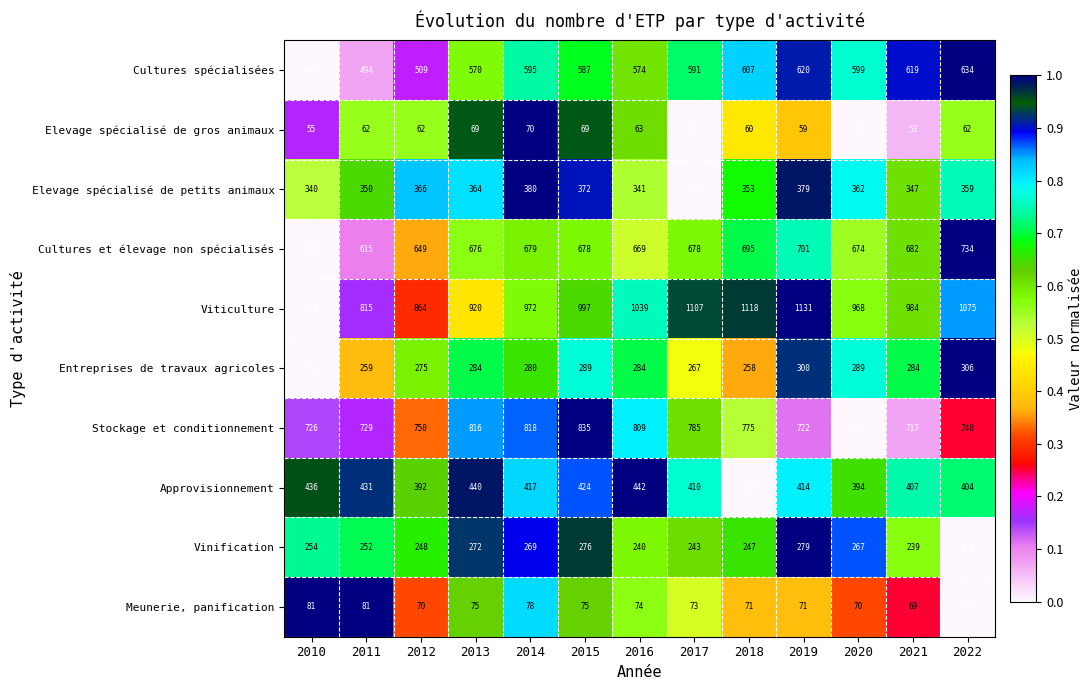

At how many categories does at least one series exceed 479?

13